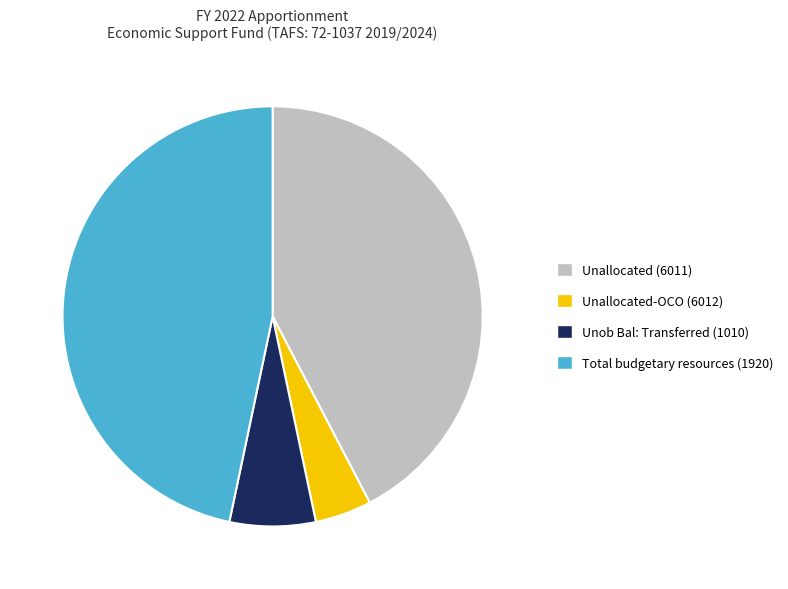

Does any single category account for the majority?

No